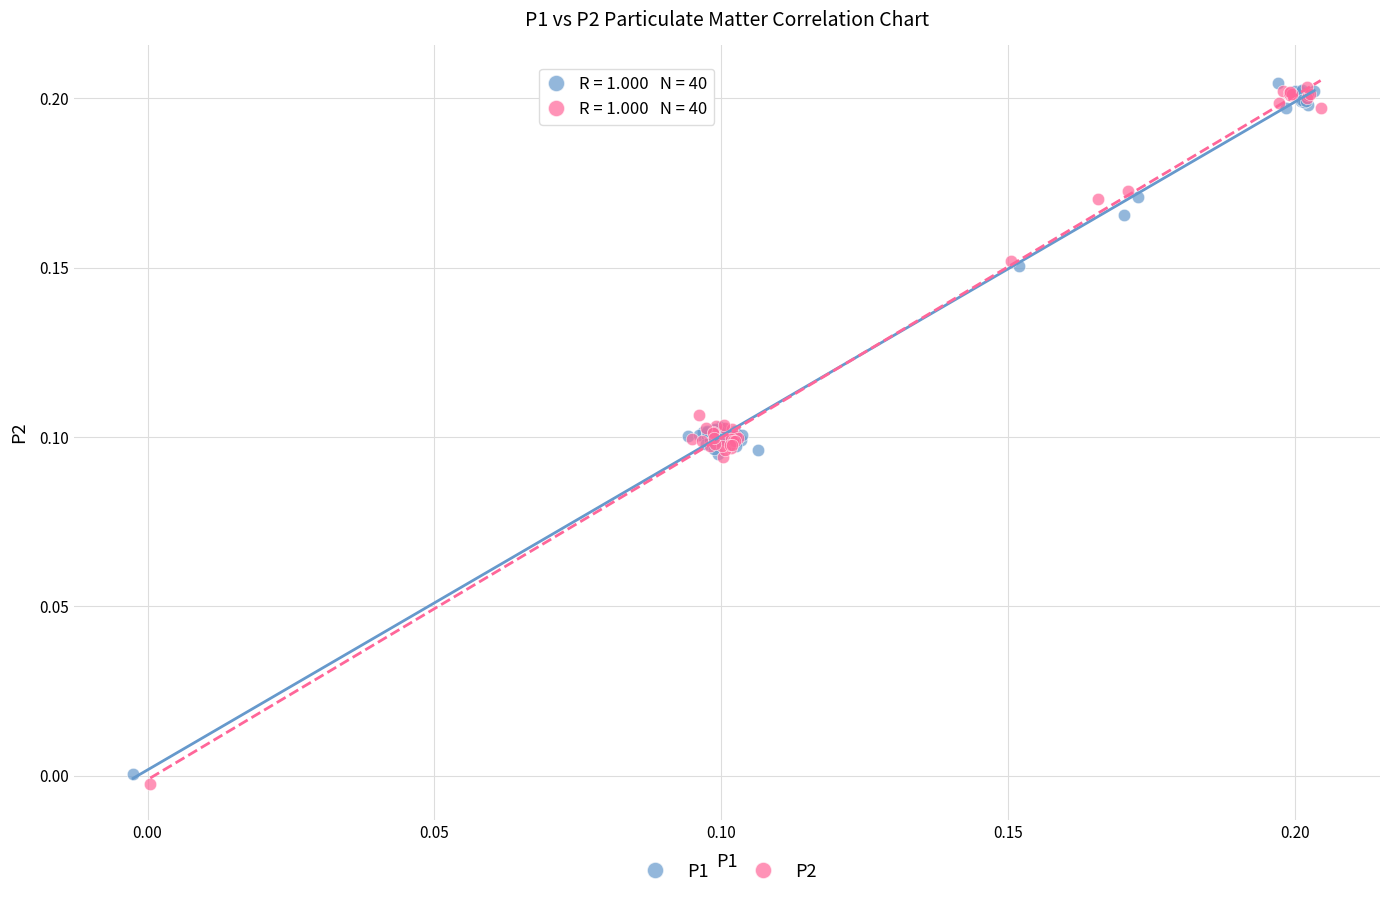

What are all the series names shown in the legend?

P1, P2